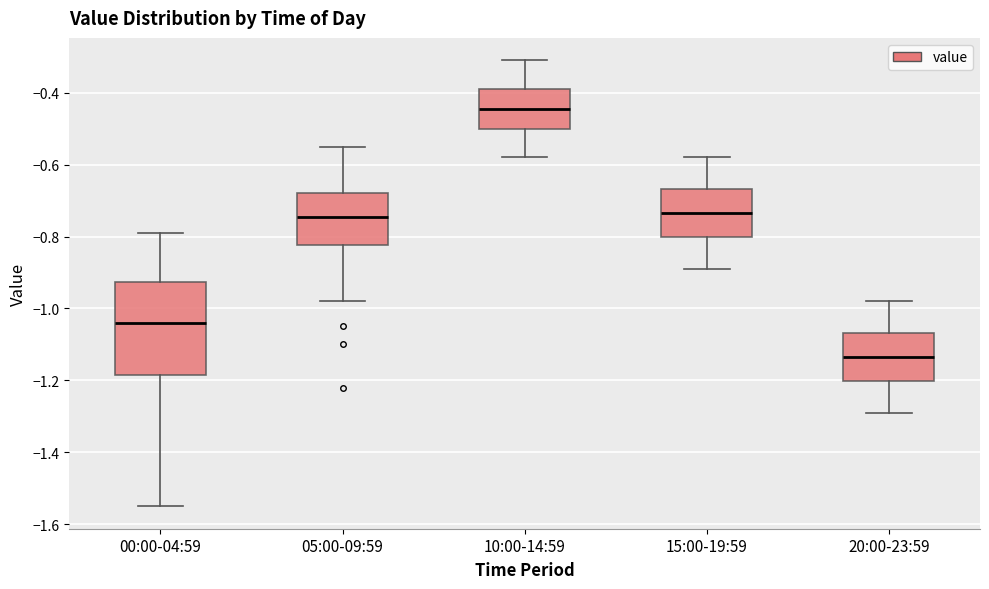

Reading left to right, read every box against the y-axis: the position of its median line, the range the box covers, and the ends of its whiskers. The values are not printed on the chart, so give them approximately, as read against the axis.

00:00-04:59: median -1.04, box -1.18 to -0.92, whiskers -1.54 to -0.78
05:00-09:59: median -0.74, box -0.82 to -0.68, whiskers -0.98 to -0.54
10:00-14:59: median -0.44, box -0.50 to -0.38, whiskers -0.58 to -0.30
15:00-19:59: median -0.74, box -0.80 to -0.66, whiskers -0.88 to -0.58
20:00-23:59: median -1.14, box -1.20 to -1.06, whiskers -1.28 to -0.98